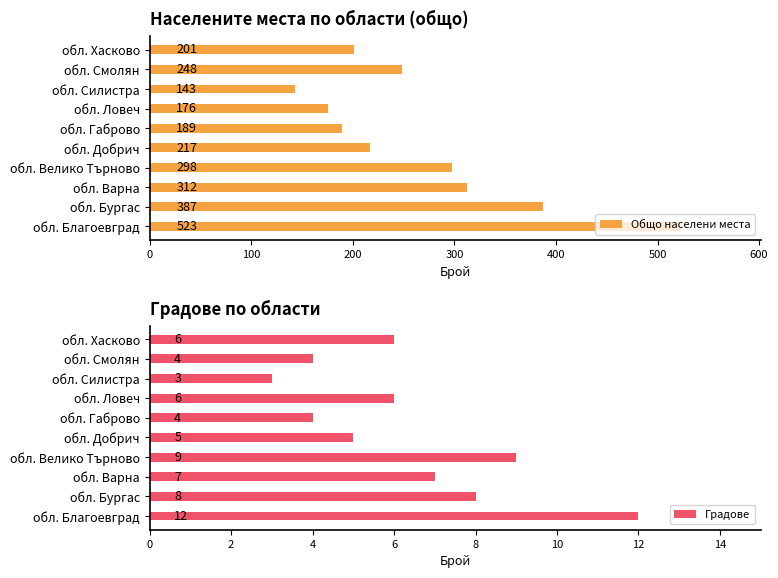

What is the sum of the Общо населени места values at обл. Хасково and обл. Велико Търново?

499